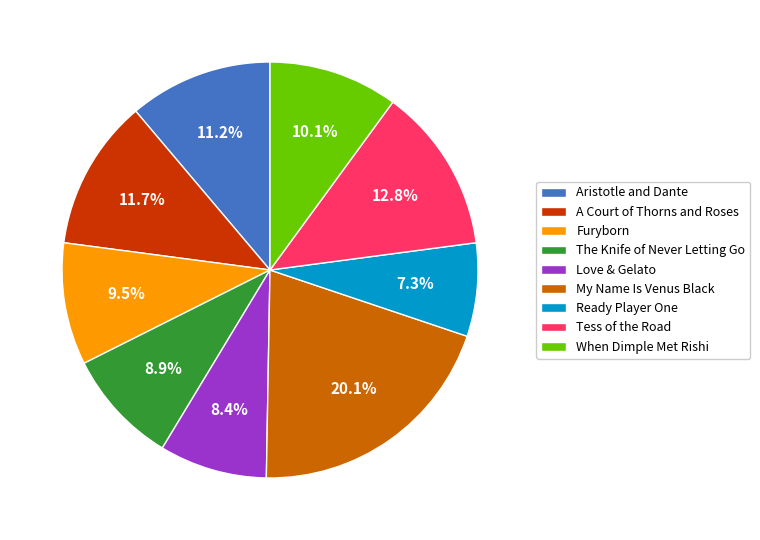

Rank the categories by value from lowest to highest.

Ready Player One, Love & Gelato, The Knife of Never Letting Go, Furyborn, When Dimple Met Rishi, Aristotle and Dante, A Court of Thorns and Roses, Tess of the Road, My Name Is Venus Black